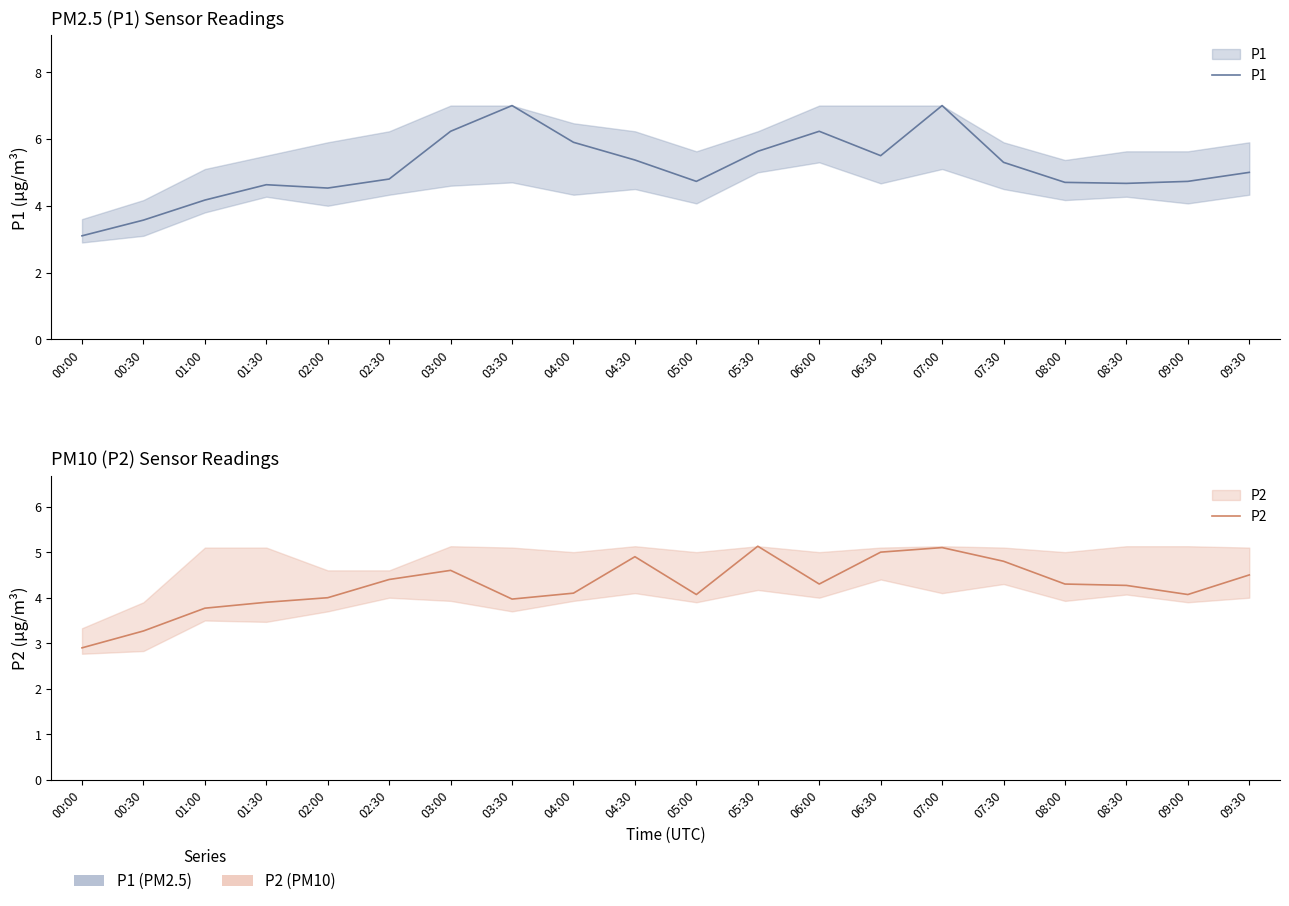

What is the label of the 6th point from the right?

07:00